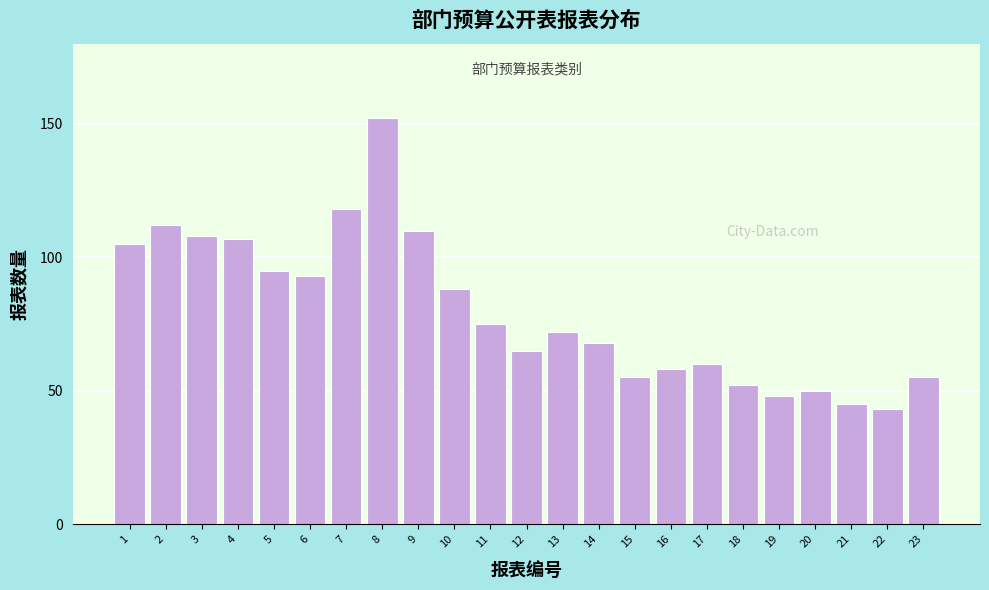

Reading left to right, list all the values displayed in this chart.

105	112	108	107	95	93	118	152	110	88	75	65	72	68	55	58	60	52	48	50	45	43	55